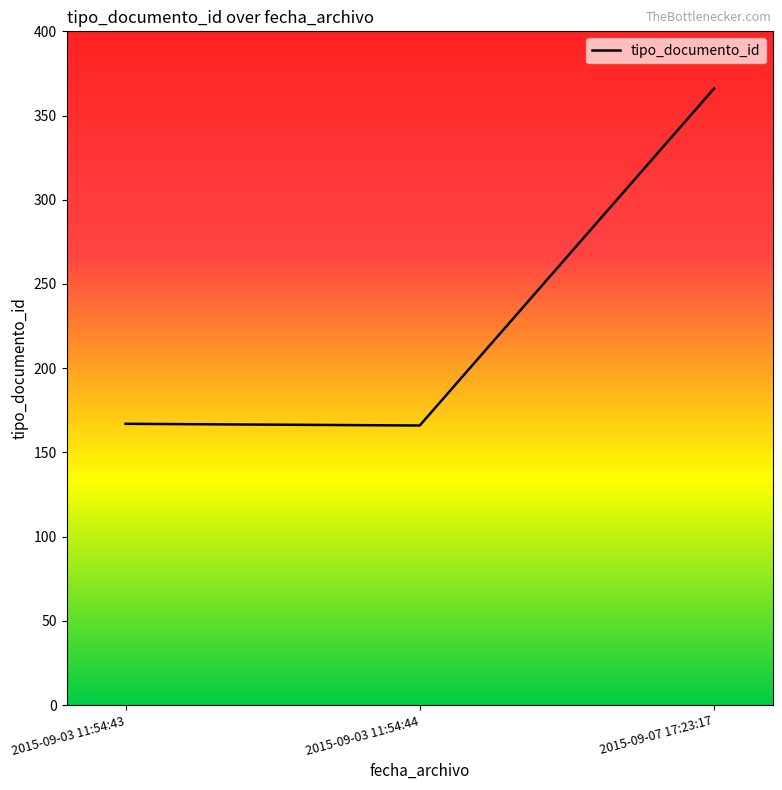

True or false: the data shows 230 at 2015-09-07 17:23:17.

False